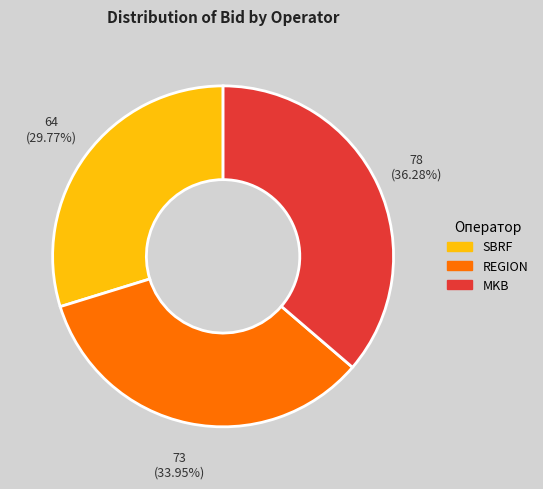

Rank the categories by value from highest to lowest.

MKB, REGION, SBRF